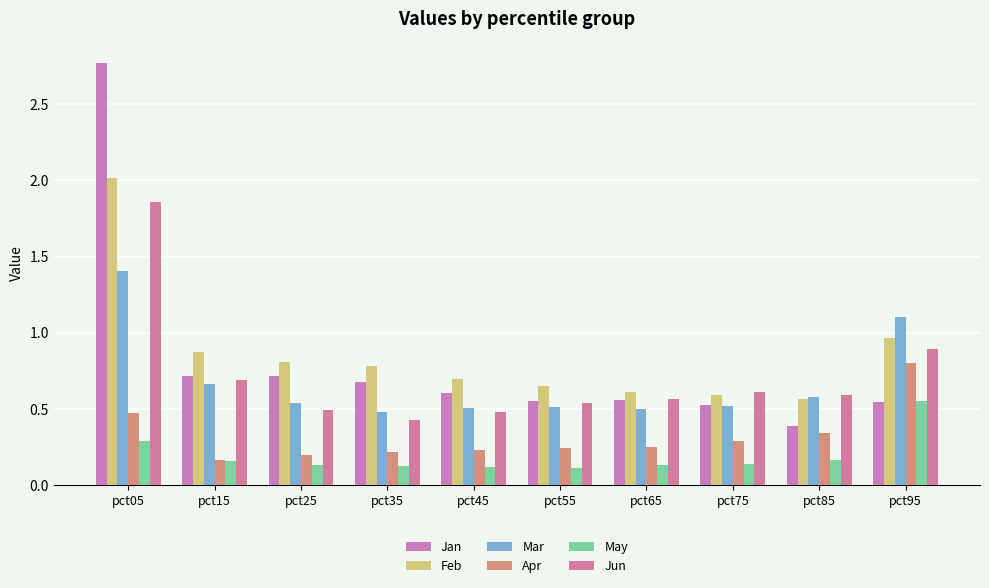

How many bars are there in total?

60